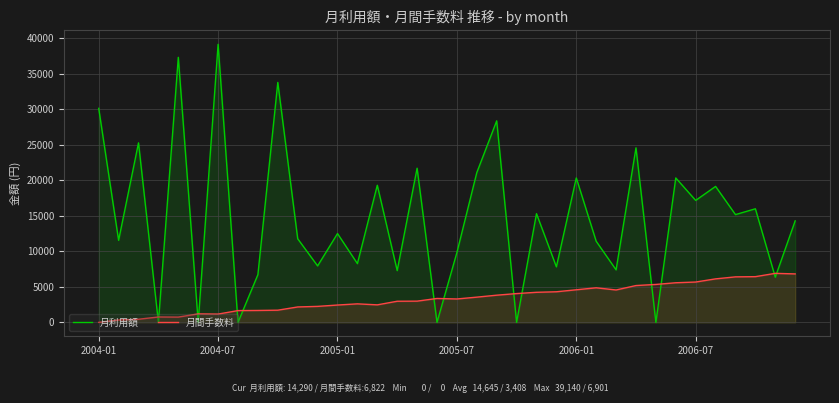

What are all the series names shown in the legend?

月利用額, 月間手数料